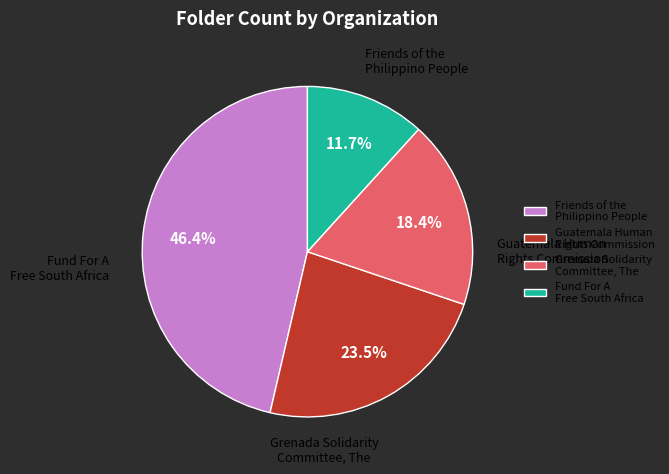

Which category has the smallest portion of the pie?

Fund For A Free South Africa